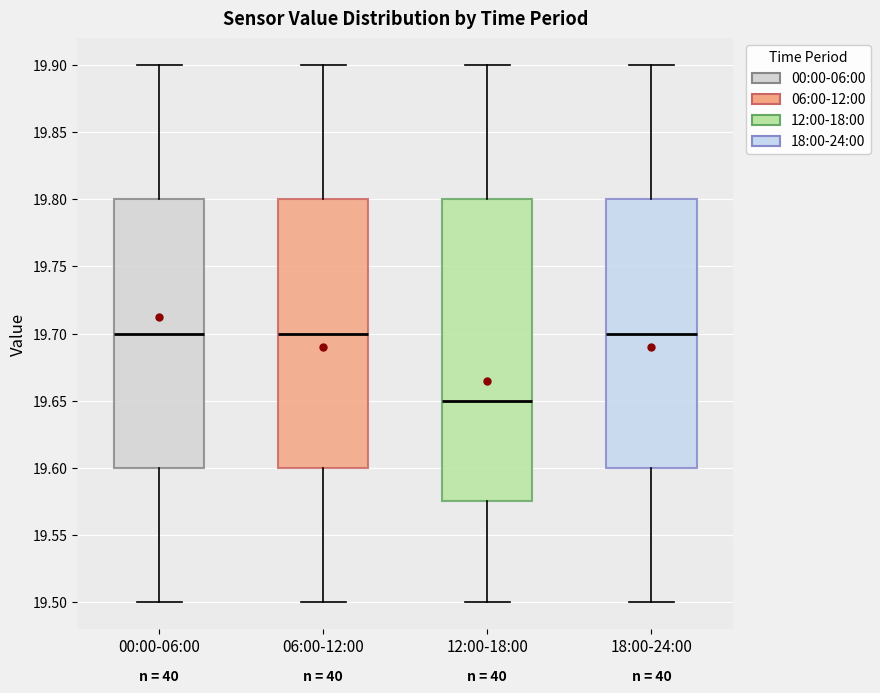

Where does the upper whisker of the box for 00:00-06:00 end on the y-axis? The values are not printed on the chart, so give them approximately, as read against the axis.

19.900